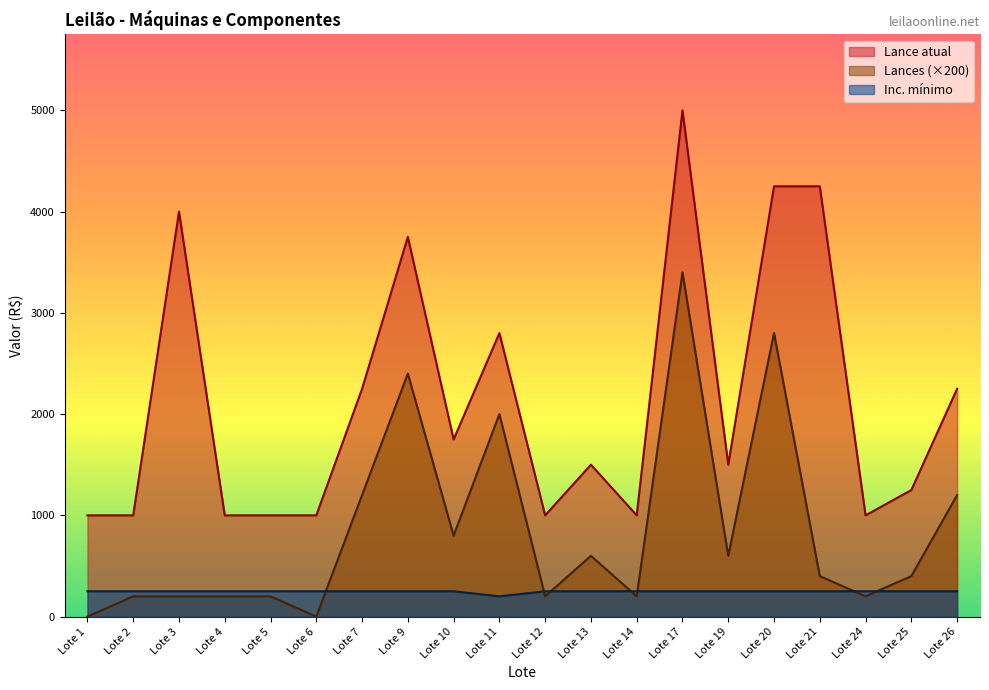

What is the difference between the Lances values at Lote 21 and Lote 24?

200